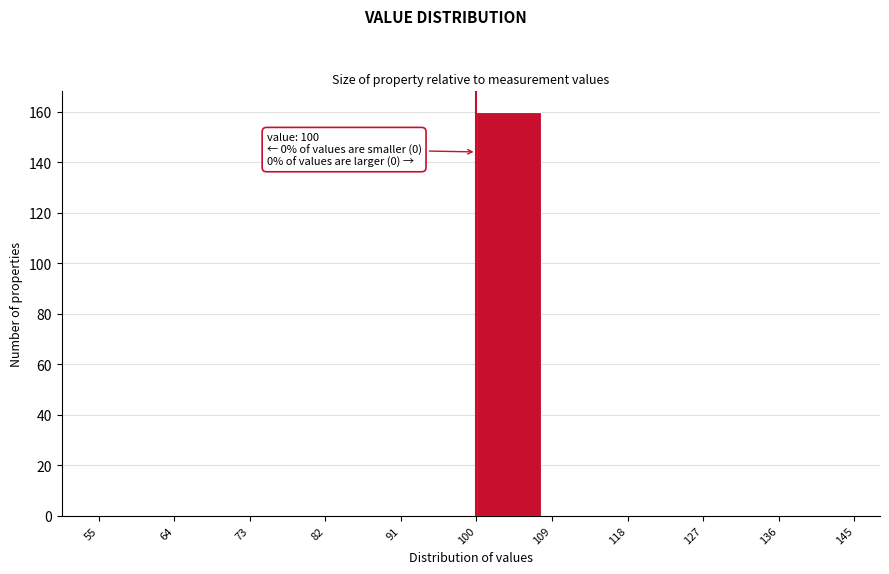

Over which range of the x-axis is the bar tallest?

100 to 109